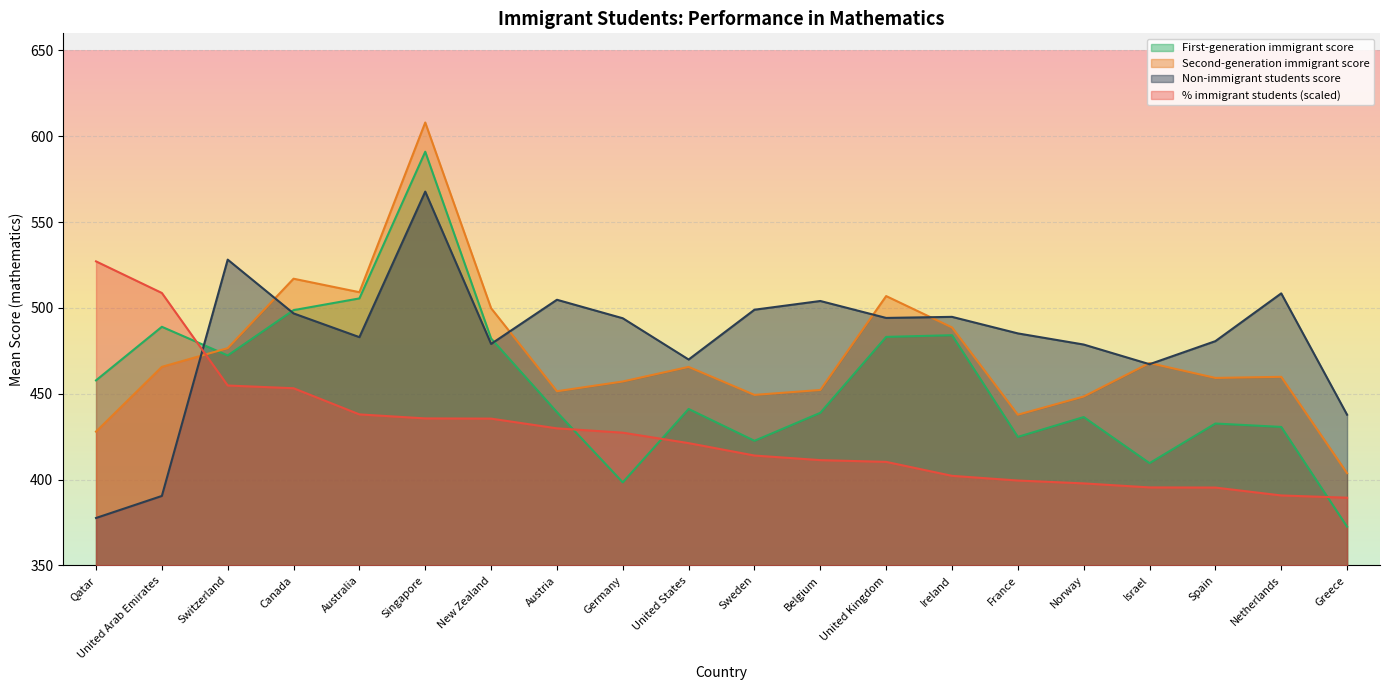

Where is the first local minimum for Second-generation immigrant score?

Australia